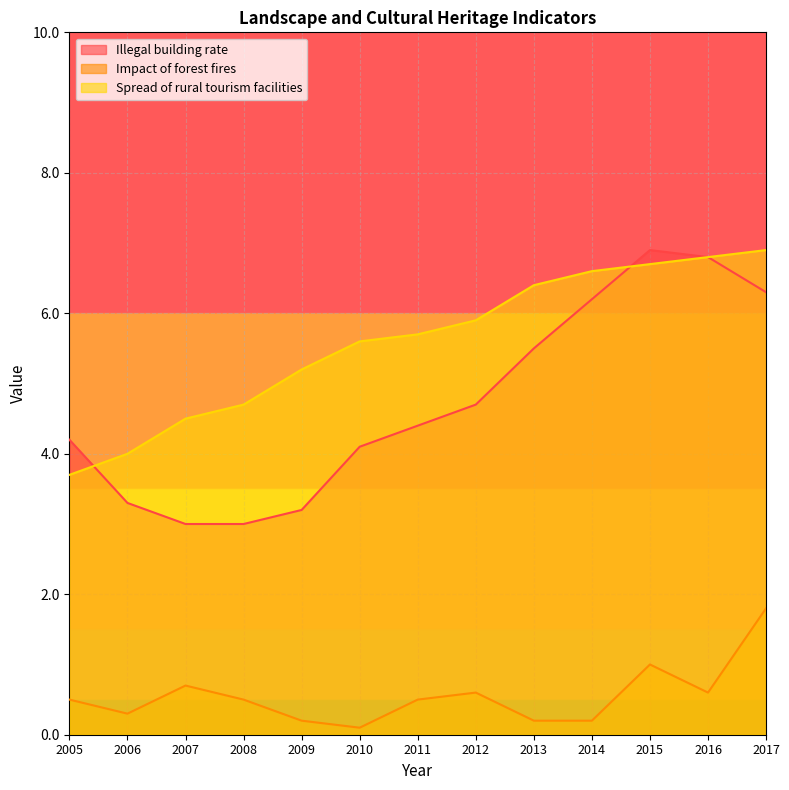

Where is the first local maximum for Illegal building rate?

2015